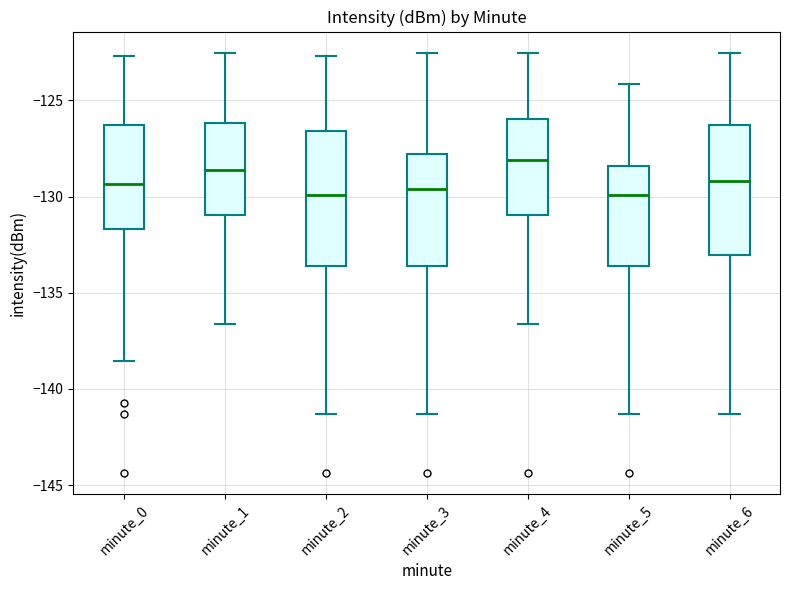

Reading left to right, read every box against the y-axis: the position of its median line, the range the box covers, and the ends of its whiskers. The values are not printed on the chart, so give them approximately, as read against the axis.

minute_0: median -129.5, box -131.5 to -126.5, whiskers -138.5 to -122.5
minute_1: median -128.5, box -131.0 to -126.0, whiskers -136.5 to -122.5
minute_2: median -130.0, box -133.5 to -126.5, whiskers -141.5 to -122.5
minute_3: median -129.5, box -133.5 to -128.0, whiskers -141.5 to -122.5
minute_4: median -128.0, box -131.0 to -126.0, whiskers -136.5 to -122.5
minute_5: median -130.0, box -133.5 to -128.5, whiskers -141.5 to -124.0
minute_6: median -129.0, box -133.0 to -126.5, whiskers -141.5 to -122.5